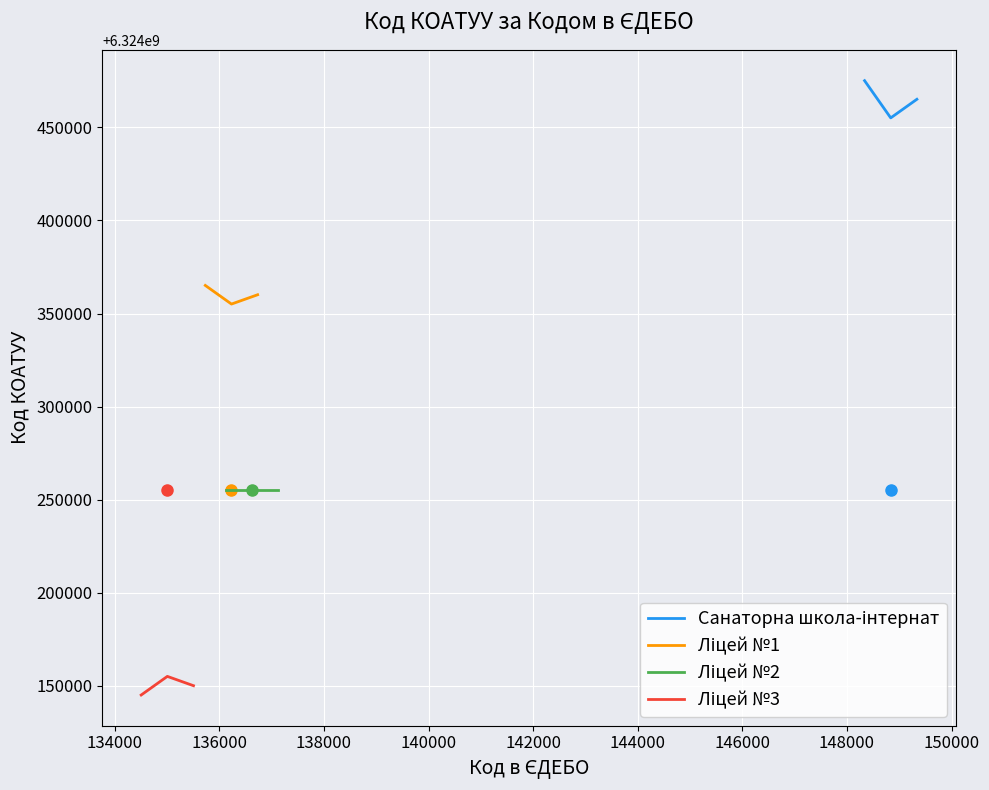

What is the value of the Ліцей №1 point at the 2nd from the left?

6324355100